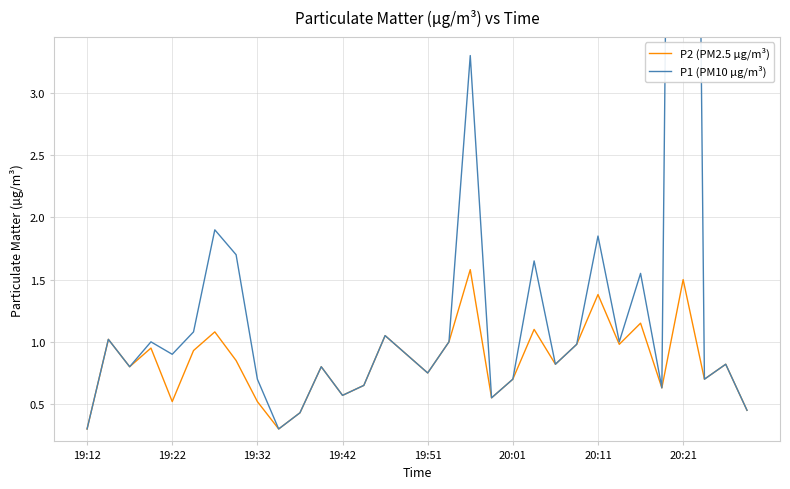

Which series has the largest range (max minus min)?

P1 (PM10 µg/m³)